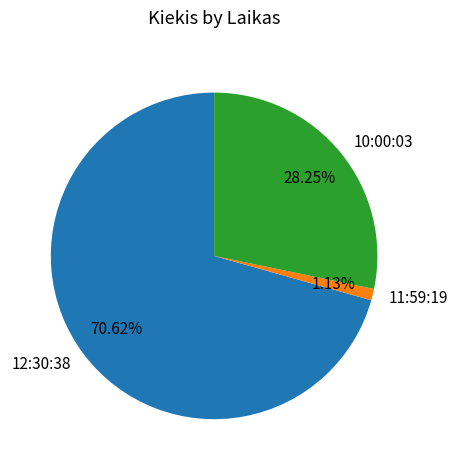

Which slice represents more than half of the pie?

12:30:38